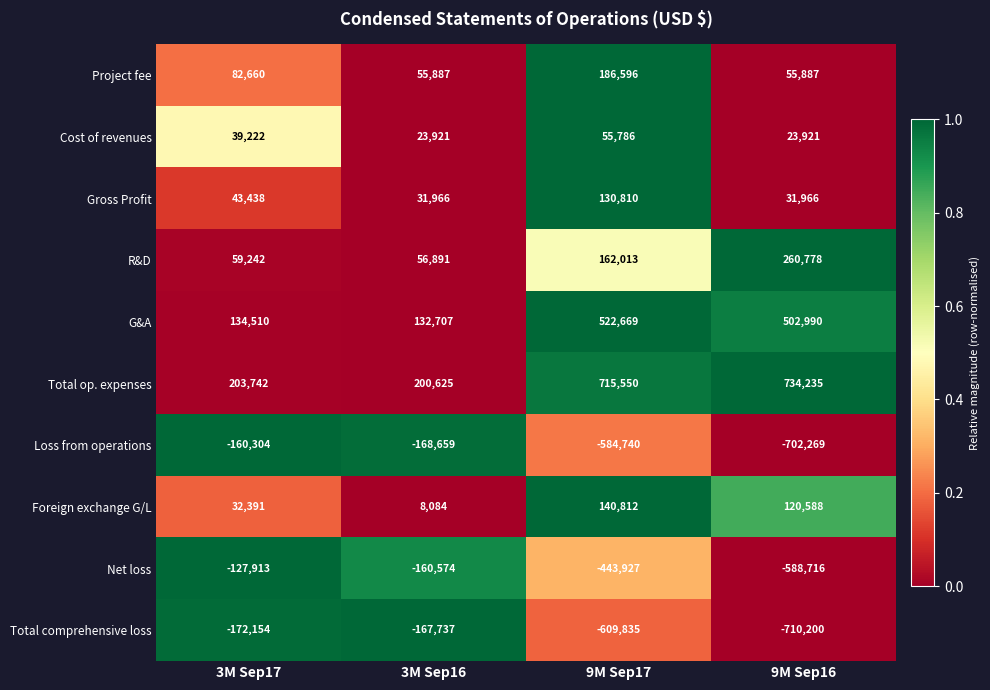

Where is Project fee nearest to the value 121241?

3M Sep17